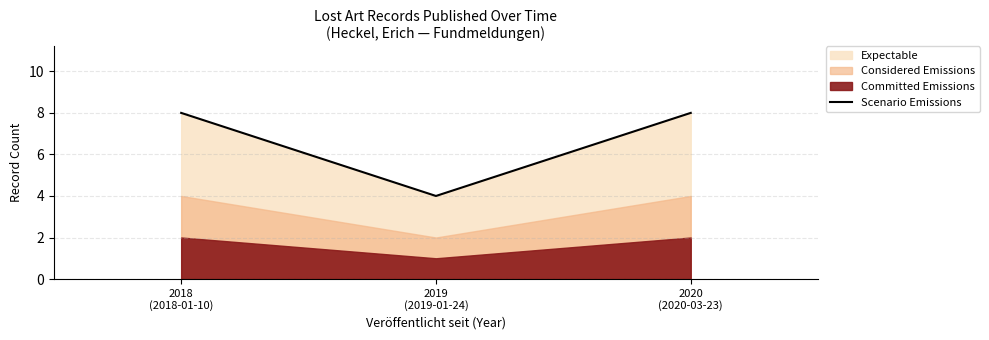

What is the highest value of the Scenario Emissions series?

8